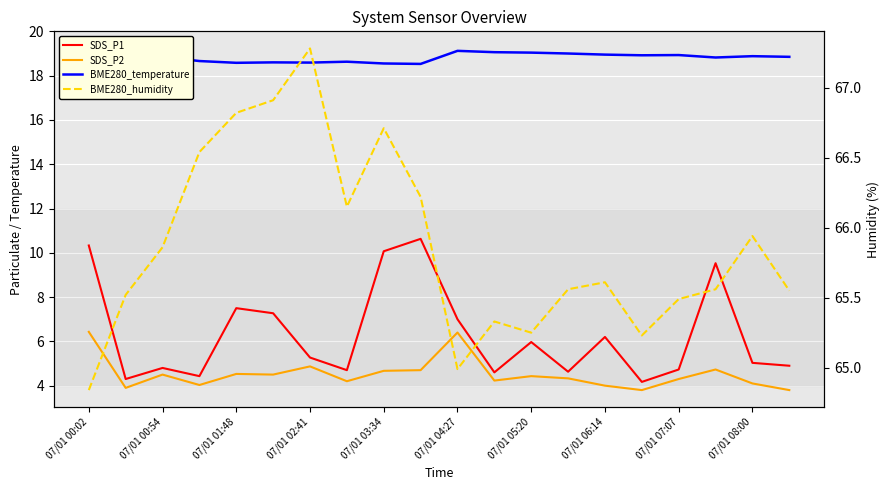

Rank the series by their maximum value, from highest to lowest.

BME280_humidity, BME280_temperature, SDS_P1, SDS_P2